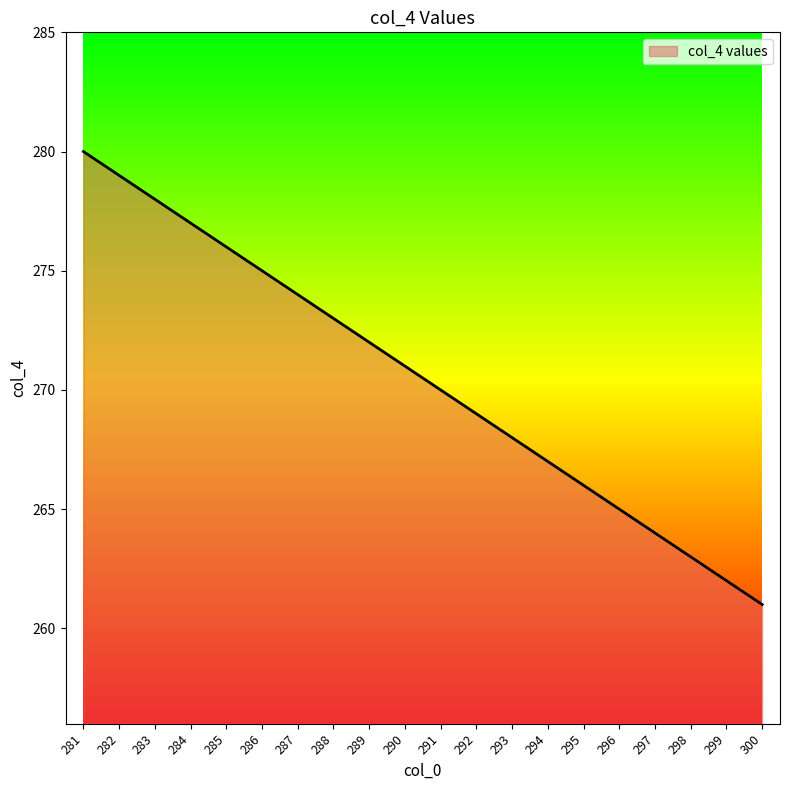

True or false: there are more than 0 points higher than both neighbors.

False